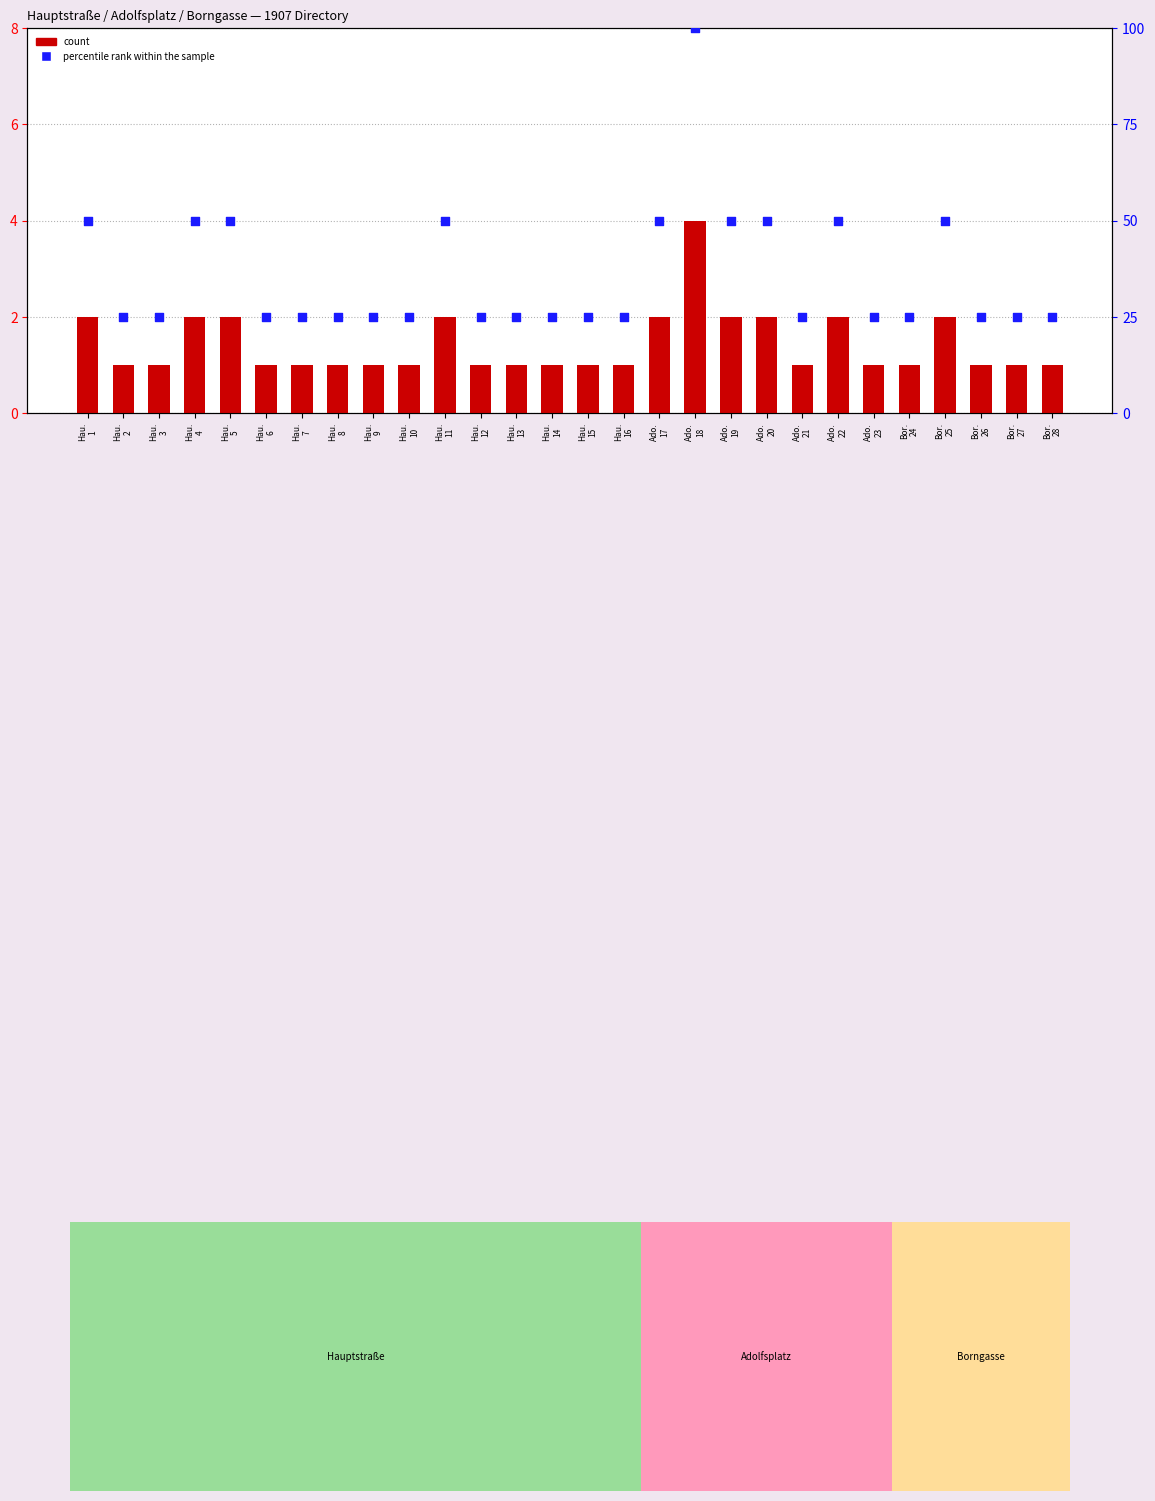

Is the value of count at Ado.
21 greater than the value of percentile rank within the sample at Ado.
22?

No